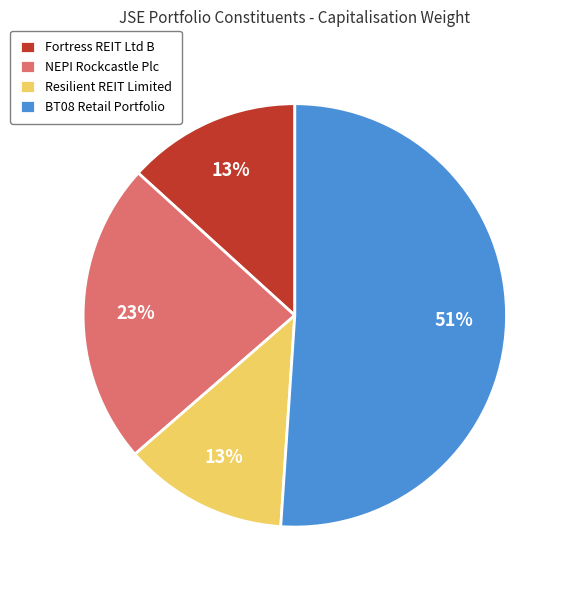

What is the ratio of the value at NEPI Rockcastle Plc to the value at Resilient REIT Limited?

1.8